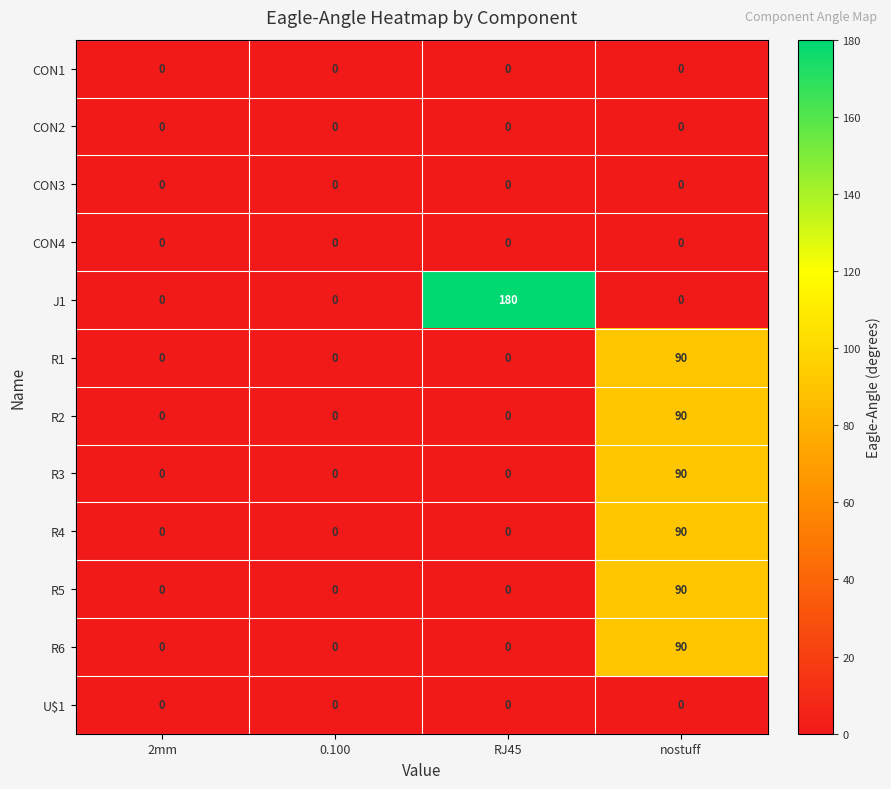

What is the highest value of the R2 series?

90